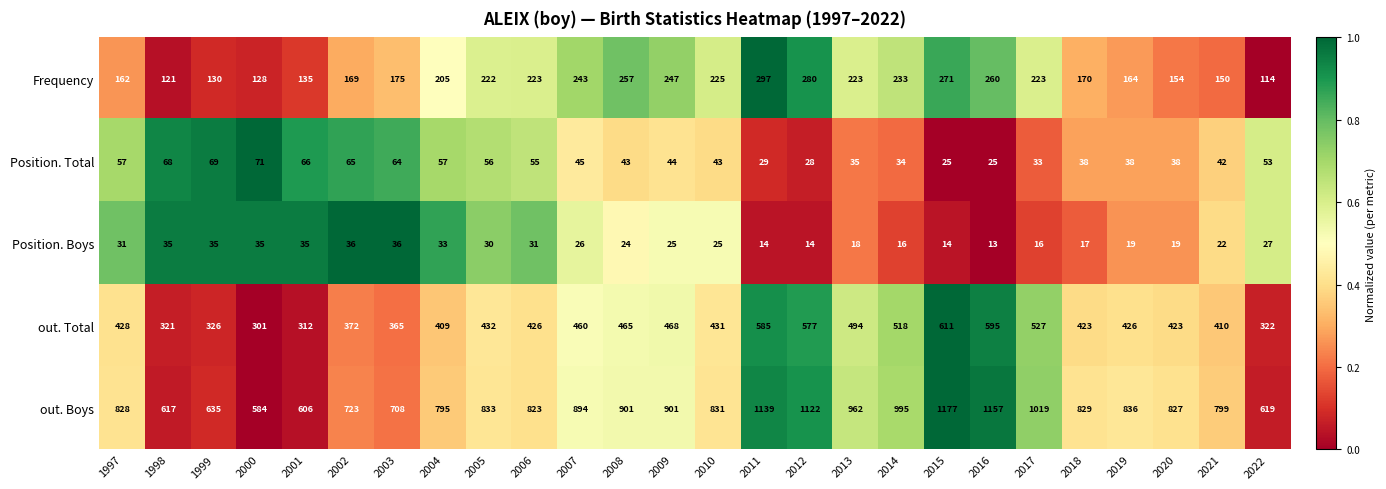

Is it true that Frequency equals 108 at 2003?

False